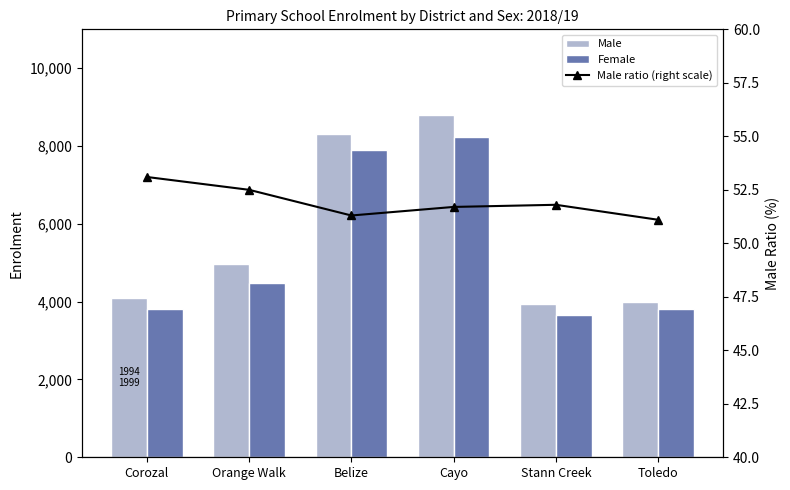

At which label does Male ratio (right scale) reach its minimum?

Toledo